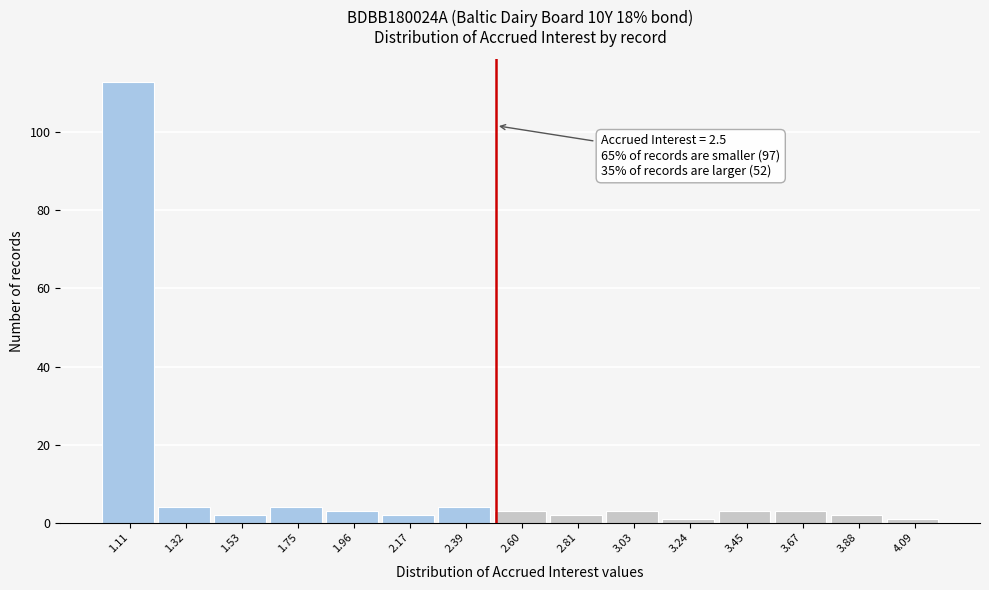

Over which range of the x-axis is the bar tallest?

1.00 to 1.20